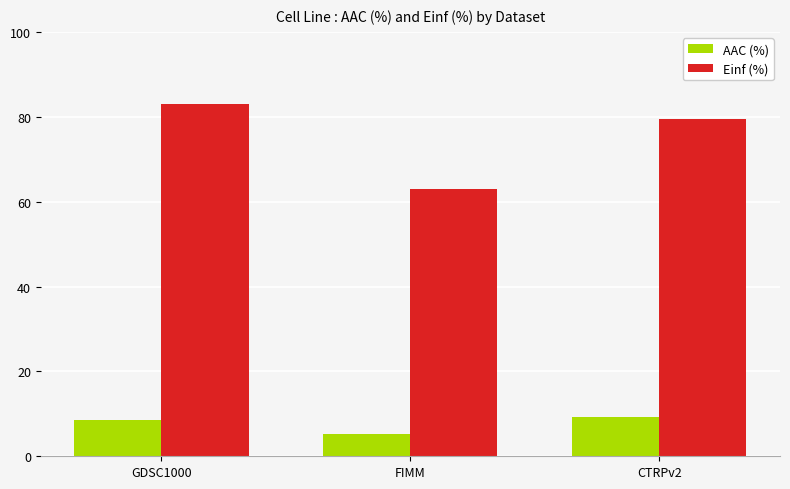

What is the spread (max minus min) of values at GDSC1000?

74.4